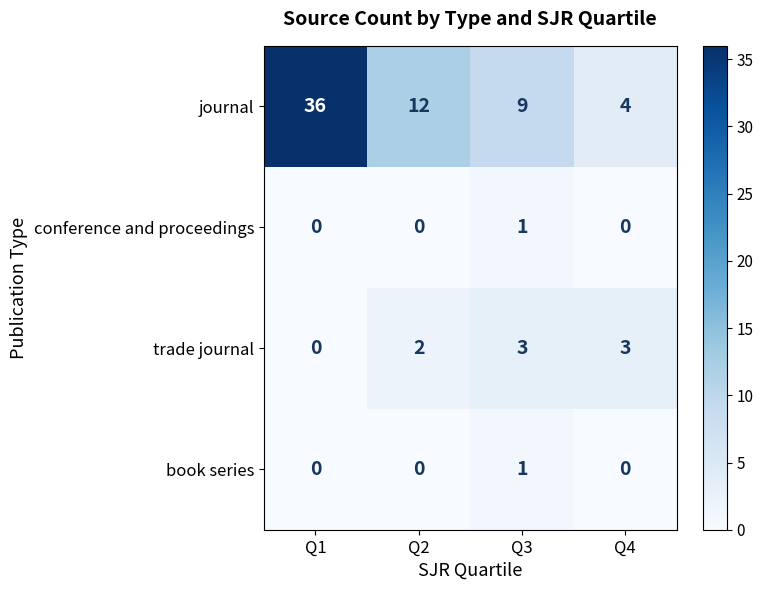

What is the sum of all trade journal values?

8